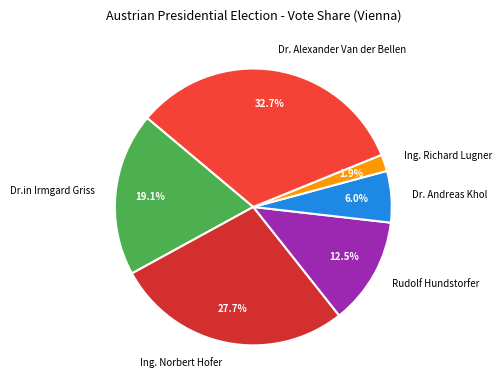

Rank the categories by value from highest to lowest.

Dr. Alexander Van der Bellen, Ing. Norbert Hofer, Dr.in Irmgard Griss, Rudolf Hundstorfer, Dr. Andreas Khol, Ing. Richard Lugner